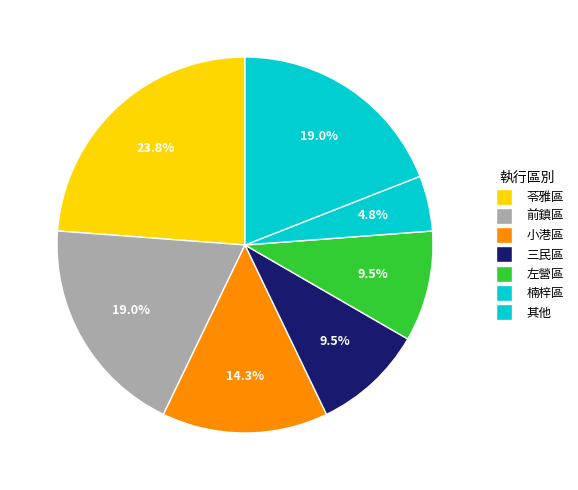

Is there any slice that represents more than half of the pie?

No